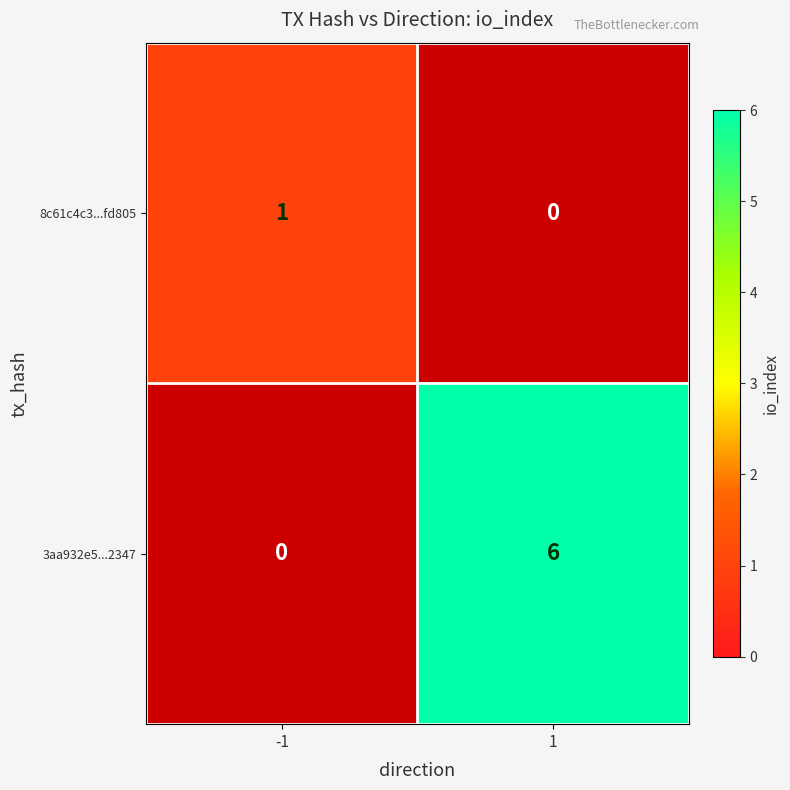

What is the average value of the 3aa932e5...2347 series?

3